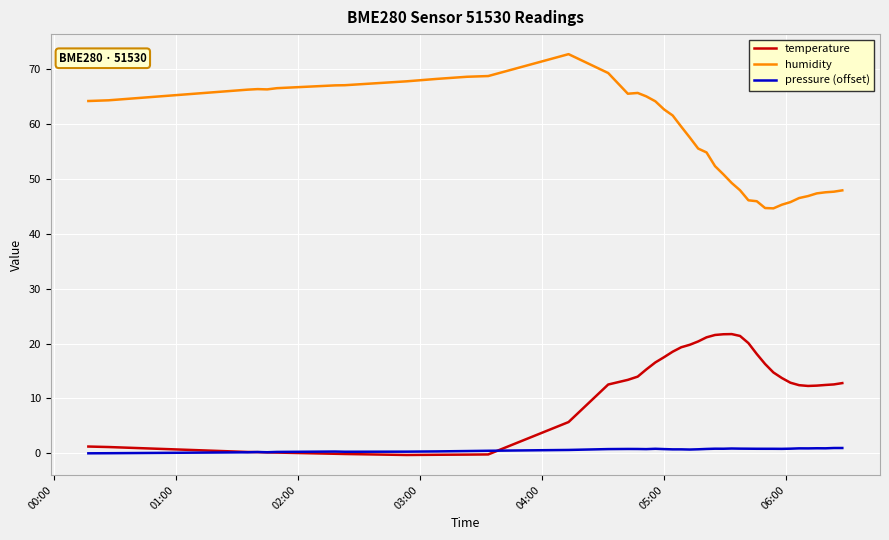

Which series has the widest spread of values?

humidity